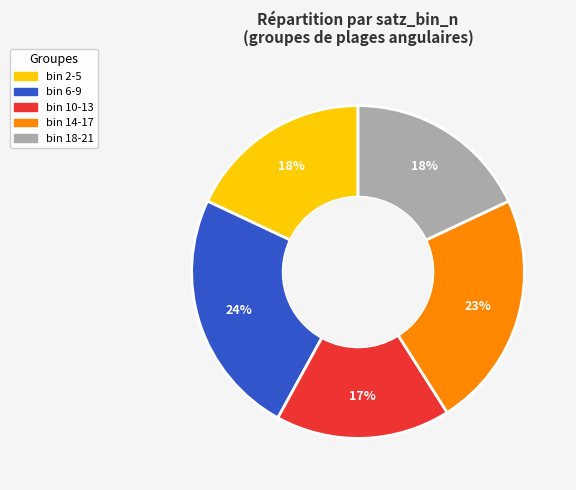

The bin 10-13 slice represents 10% of the pie. True or false?

False